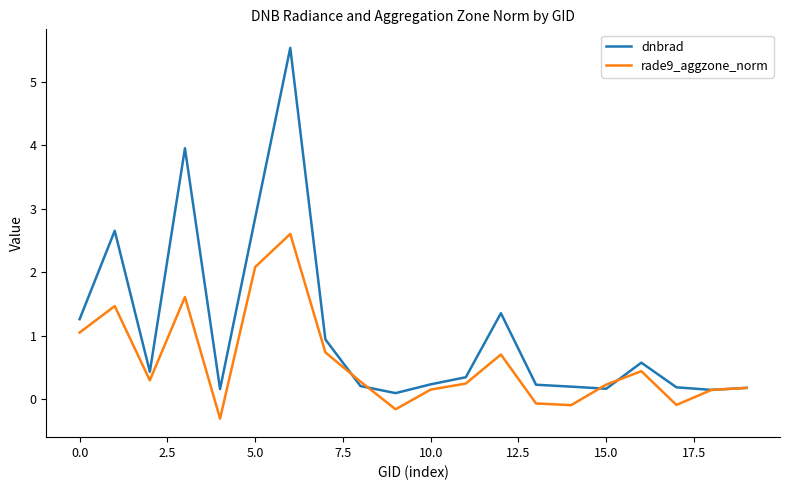

What is the highest value of the dnbrad series?

5.5